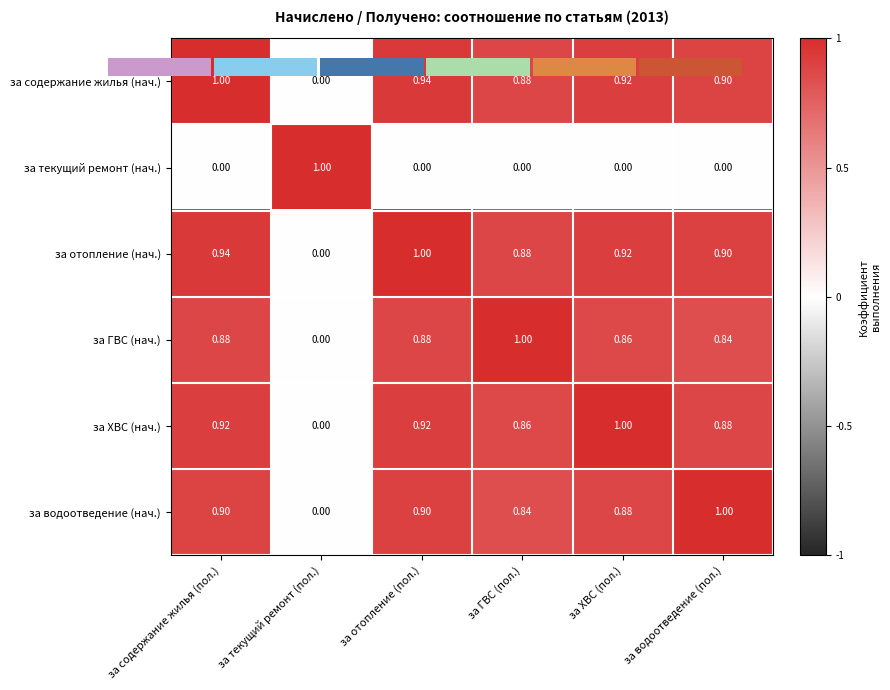

What is the maximum value shown in the chart?

1.0